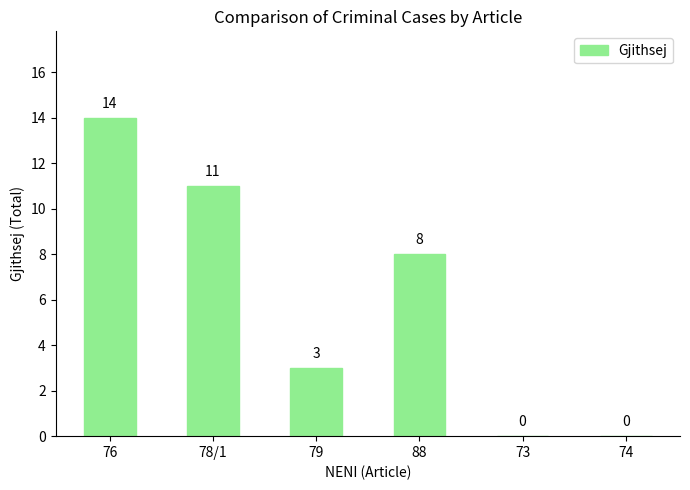

At which category does the chart reach its peak across all series?

76